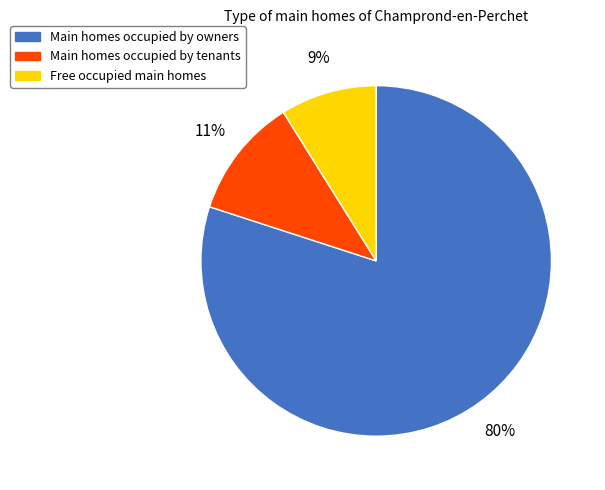

Between Main homes occupied by owners and Main homes occupied by tenants, which is larger?

Main homes occupied by owners